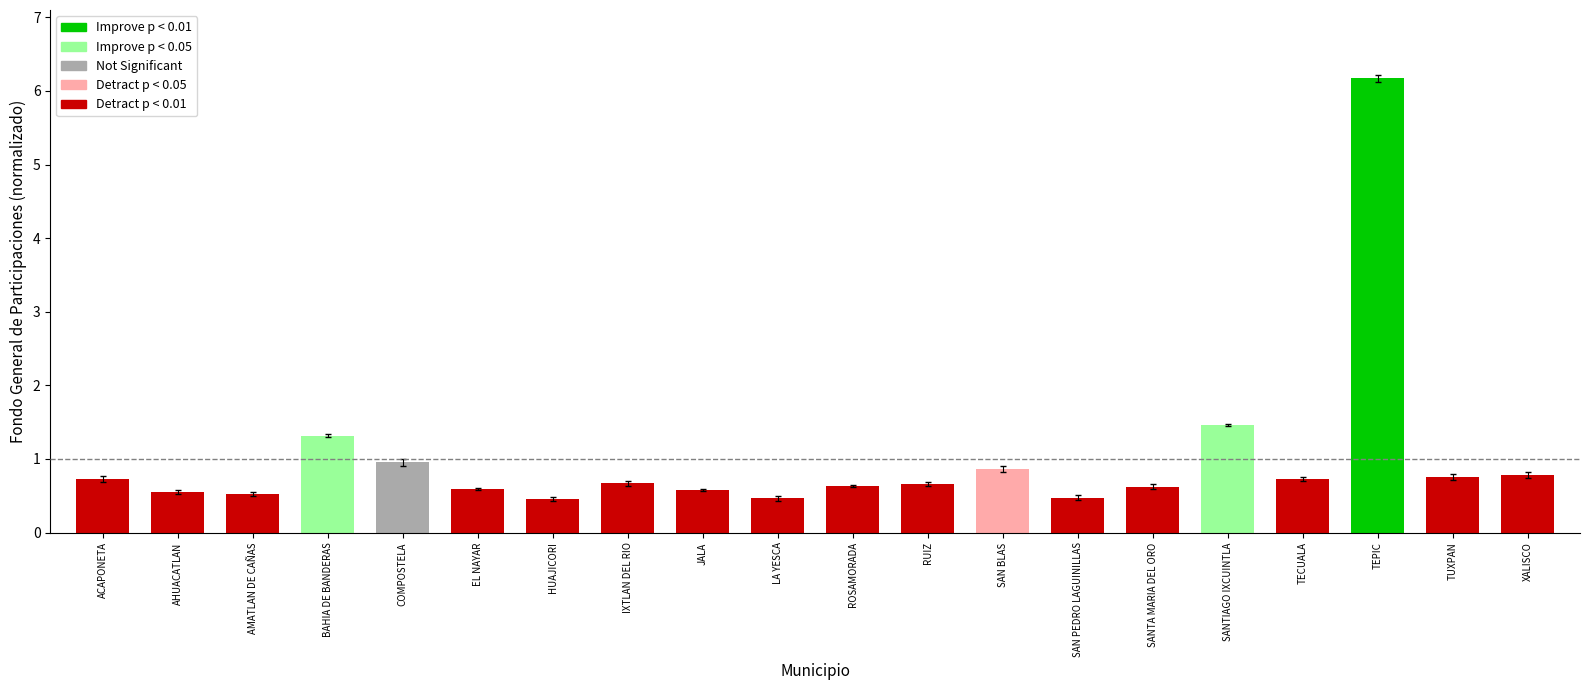

Reading left to right, transcribe all the data shown in this chart.

Fondo General de Participaciones: ACAPONETA=0.7	AHUACATLAN=0.5	AMATLAN DE CAÑAS=0.5	BAHIA DE BANDERAS=1.3	COMPOSTELA=1.0	EL NAYAR=0.6	HUAJICORI=0.5	IXTLAN DEL RIO=0.7	JALA=0.6	LA YESCA=0.5	ROSAMORADA=0.6	RUIZ=0.7	SAN BLAS=0.9	SAN PEDRO LAGUINILLAS=0.5	SANTA MARIA DEL ORO=0.6	SANTIAGO IXCUINTLA=1.5	TECUALA=0.7	TEPIC=6.2	TUXPAN=0.8	XALISCO=0.8
Fondo de Fomento Municipal: ACAPONETA=0.7	AHUACATLAN=0.5	AMATLAN DE CAÑAS=0.5	BAHIA DE BANDERAS=1.3	COMPOSTELA=0.9	EL NAYAR=0.6	HUAJICORI=0.4	IXTLAN DEL RIO=0.6	JALA=0.6	LA YESCA=0.4	ROSAMORADA=0.6	RUIZ=0.6	SAN BLAS=0.8	SAN PEDRO LAGUINILLAS=0.4	SANTA MARIA DEL ORO=0.6	SANTIAGO IXCUINTLA=1.5	TECUALA=0.7	TEPIC=6.1	TUXPAN=0.7	XALISCO=0.7
Fondo de Fiscalización y Recaudación: ACAPONETA=0.8	AHUACATLAN=0.6	AMATLAN DE CAÑAS=0.5	BAHIA DE BANDERAS=1.3	COMPOSTELA=1.0	EL NAYAR=0.6	HUAJICORI=0.5	IXTLAN DEL RIO=0.7	JALA=0.6	LA YESCA=0.5	ROSAMORADA=0.6	RUIZ=0.7	SAN BLAS=0.9	SAN PEDRO LAGUINILLAS=0.5	SANTA MARIA DEL ORO=0.7	SANTIAGO IXCUINTLA=1.5	TECUALA=0.8	TEPIC=6.2	TUXPAN=0.8	XALISCO=0.8